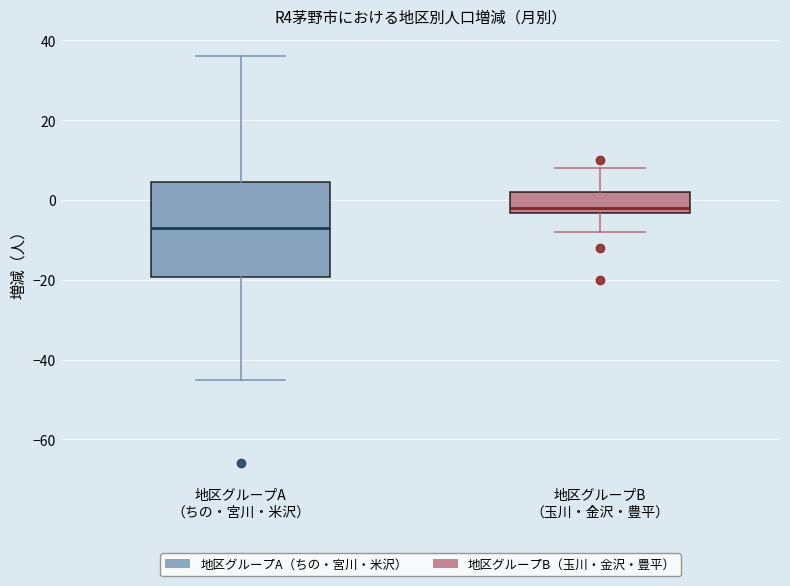

Reading left to right, transcribe this box plot: for each box, give where its median line is, the range the box spans, and where its two whiskers end, as read against the y-axis. The values are not printed on the chart, so give them approximately, as read against the axis.

地区グループA （ちの・宮川・米沢）: median -6, box -20 to 4, whiskers -44 to 36
地区グループB （玉川・金沢・豊平）: median -2, box -4 to 2, whiskers -8 to 8